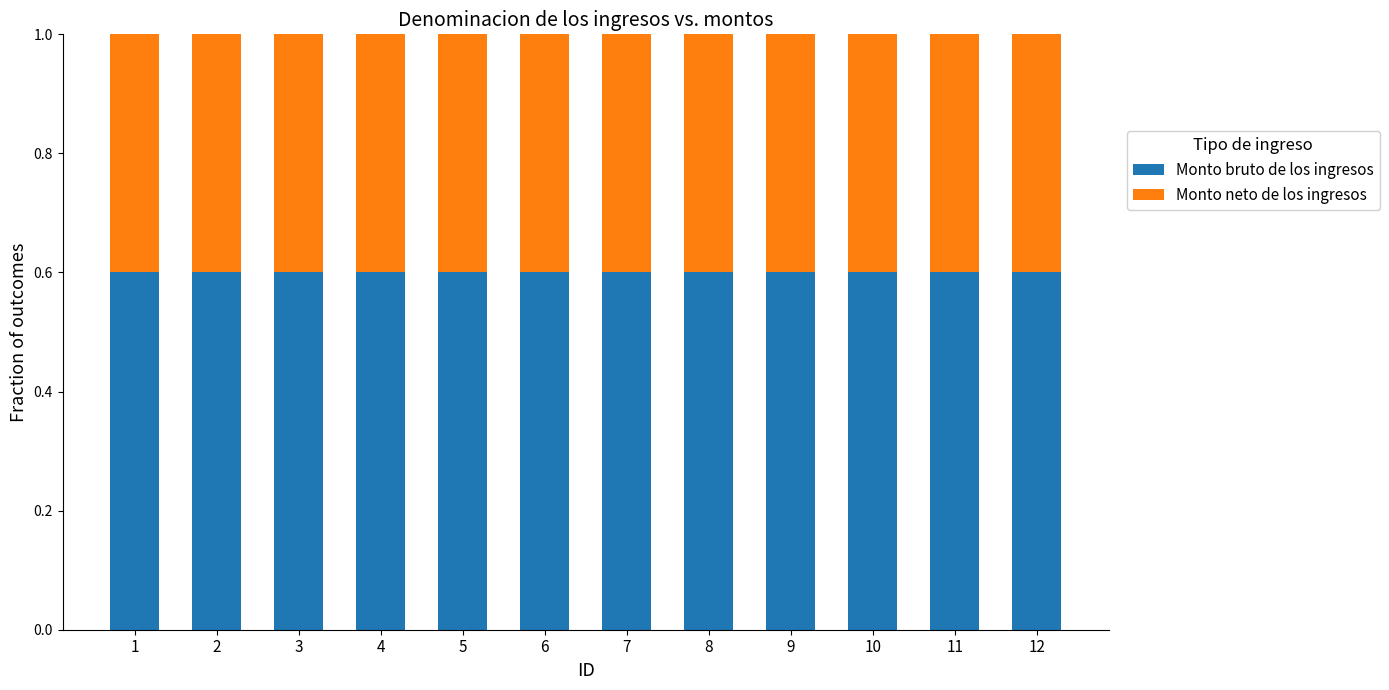

Is it true that Monto bruto de los ingresos equals 0.3 at 10?

False